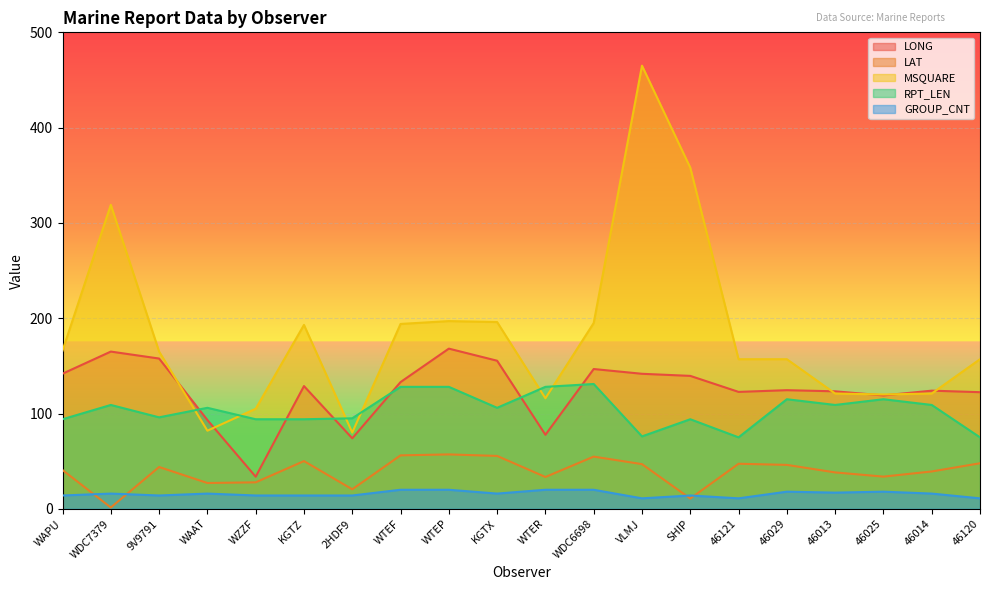

The value of RPT_LEN at 2HDF9 is 95.0. True or false?

True